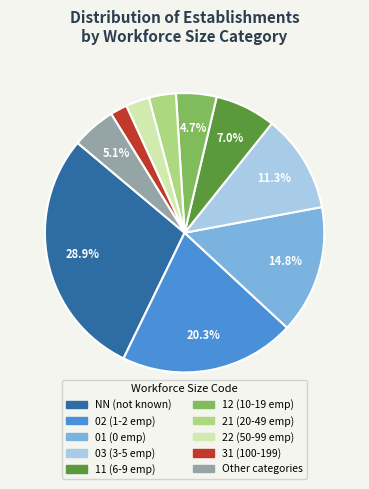

How many segments does this pie chart have?

10